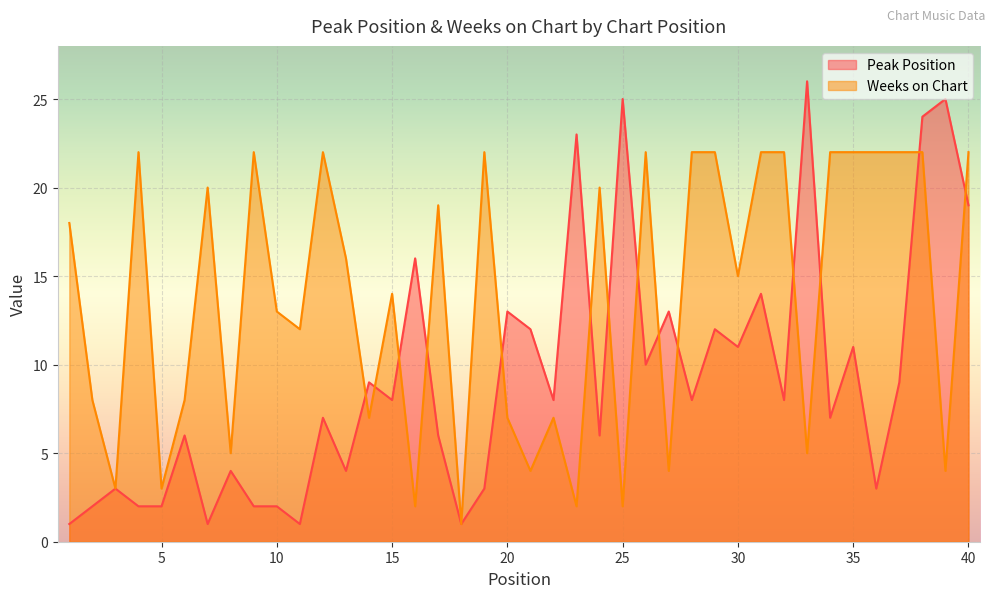

Where do Weeks on Chart and Peak Position first cross each other?

13 and 14